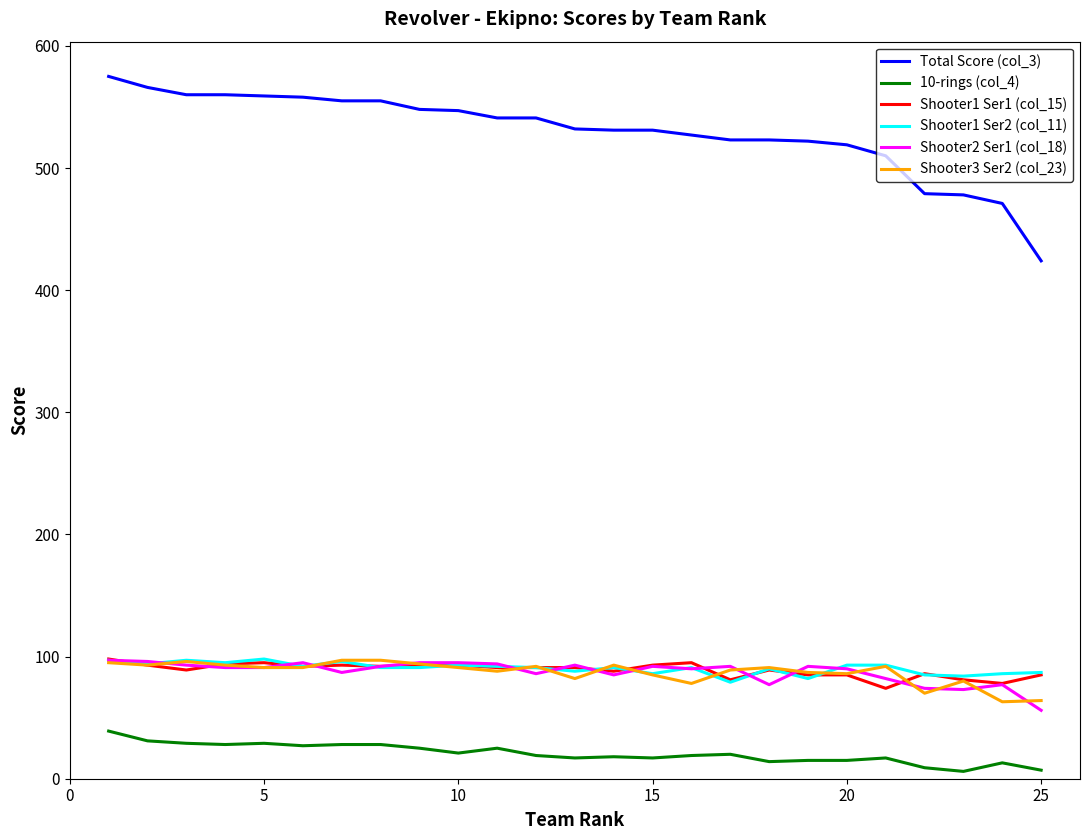

What are all the series names shown in the legend?

Total Score (col_3), 10-rings (col_4), Shooter1 Ser1 (col_15), Shooter1 Ser2 (col_11), Shooter2 Ser1 (col_18), Shooter3 Ser2 (col_23)